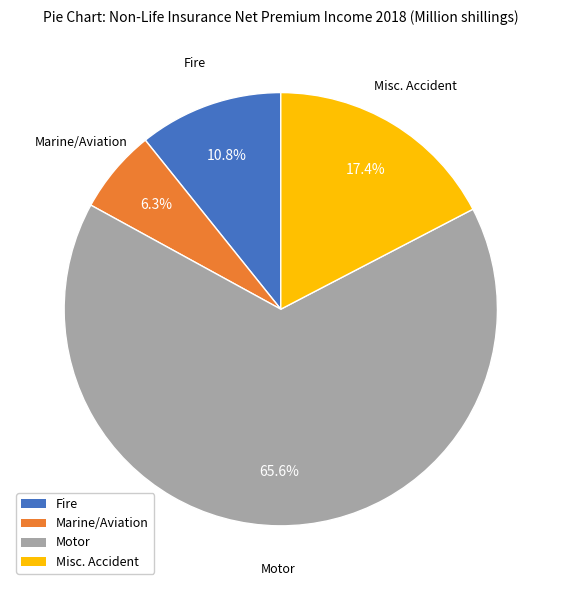

To the nearest percent, what percentage of the pie is Marine/Aviation?

6%